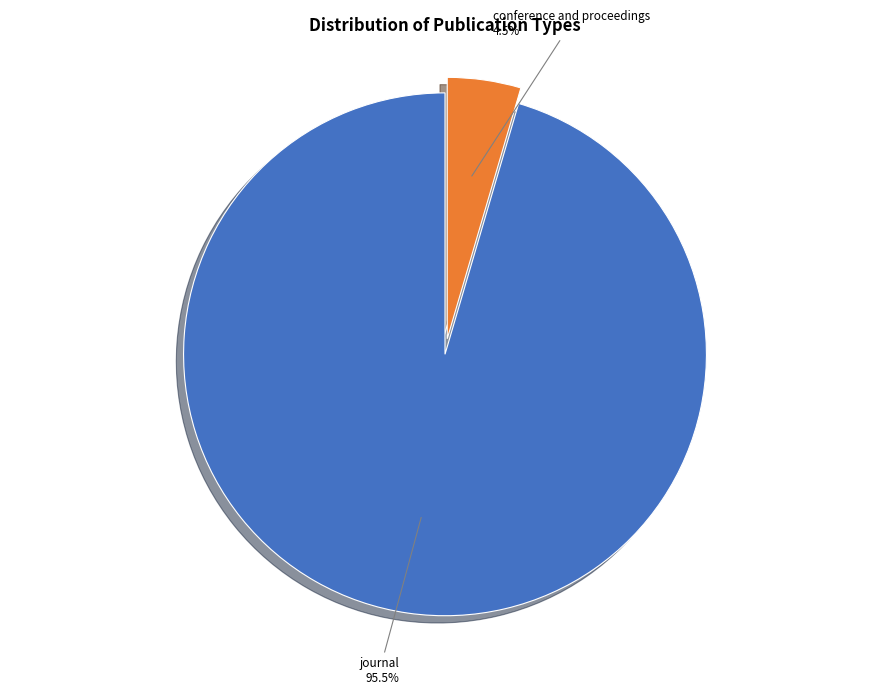

Does journal account for over 50% of the chart?

Yes